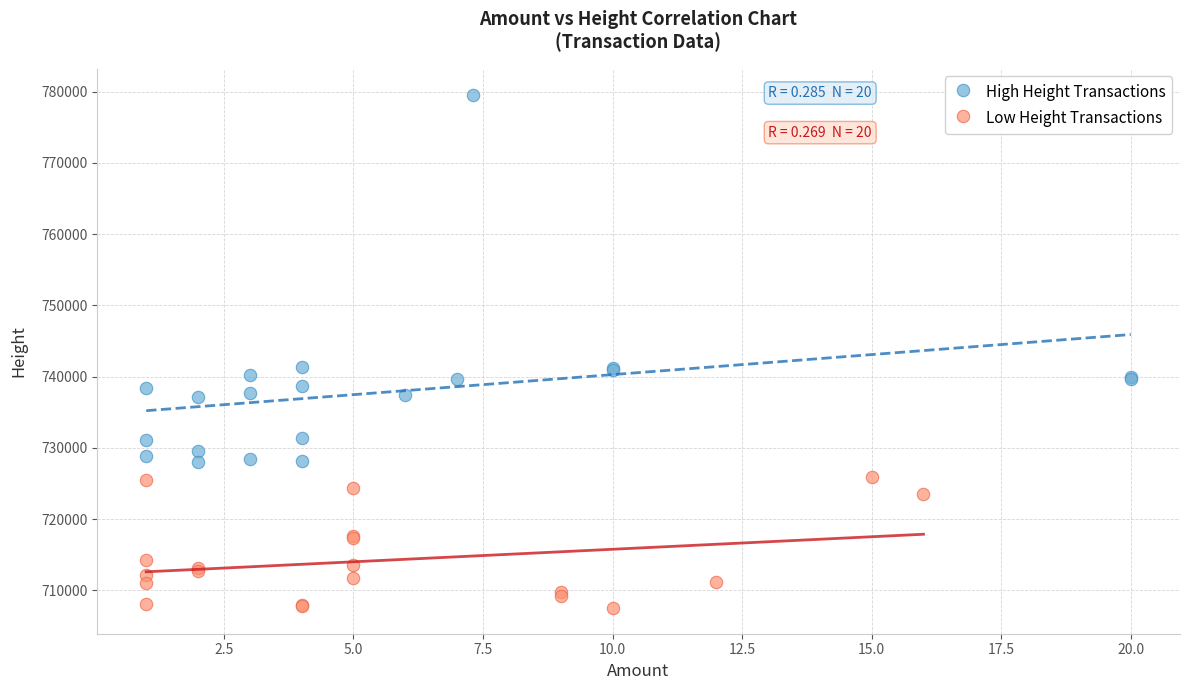

Which series has the widest spread of Y values?

High Height Transactions